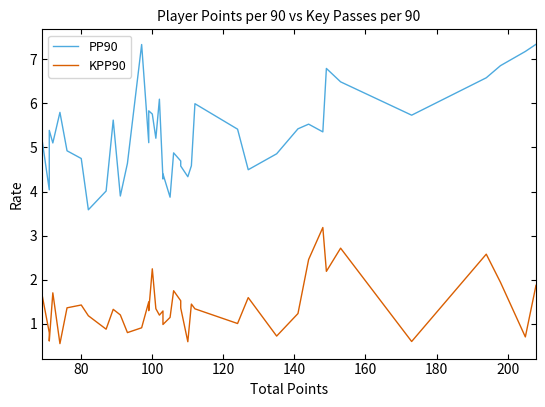

How many lines are shown in the chart?

2